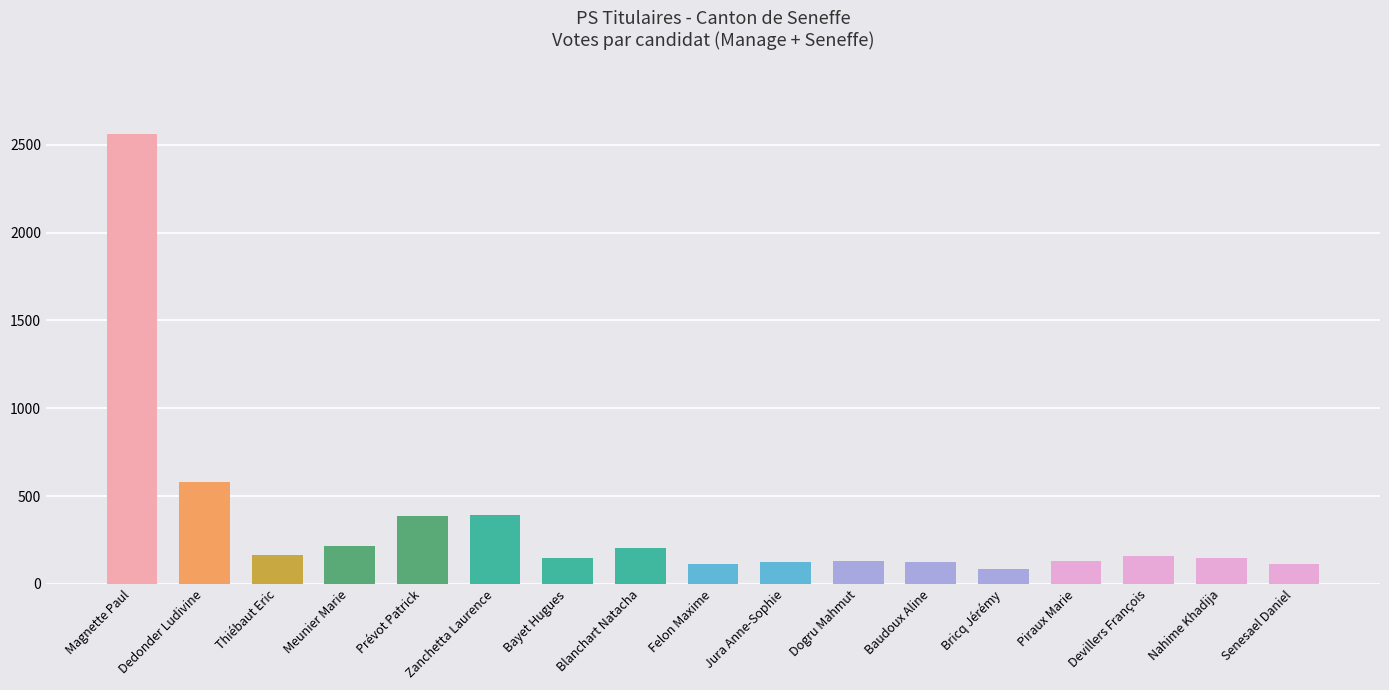

What is the difference between the second highest and second lowest values?

470